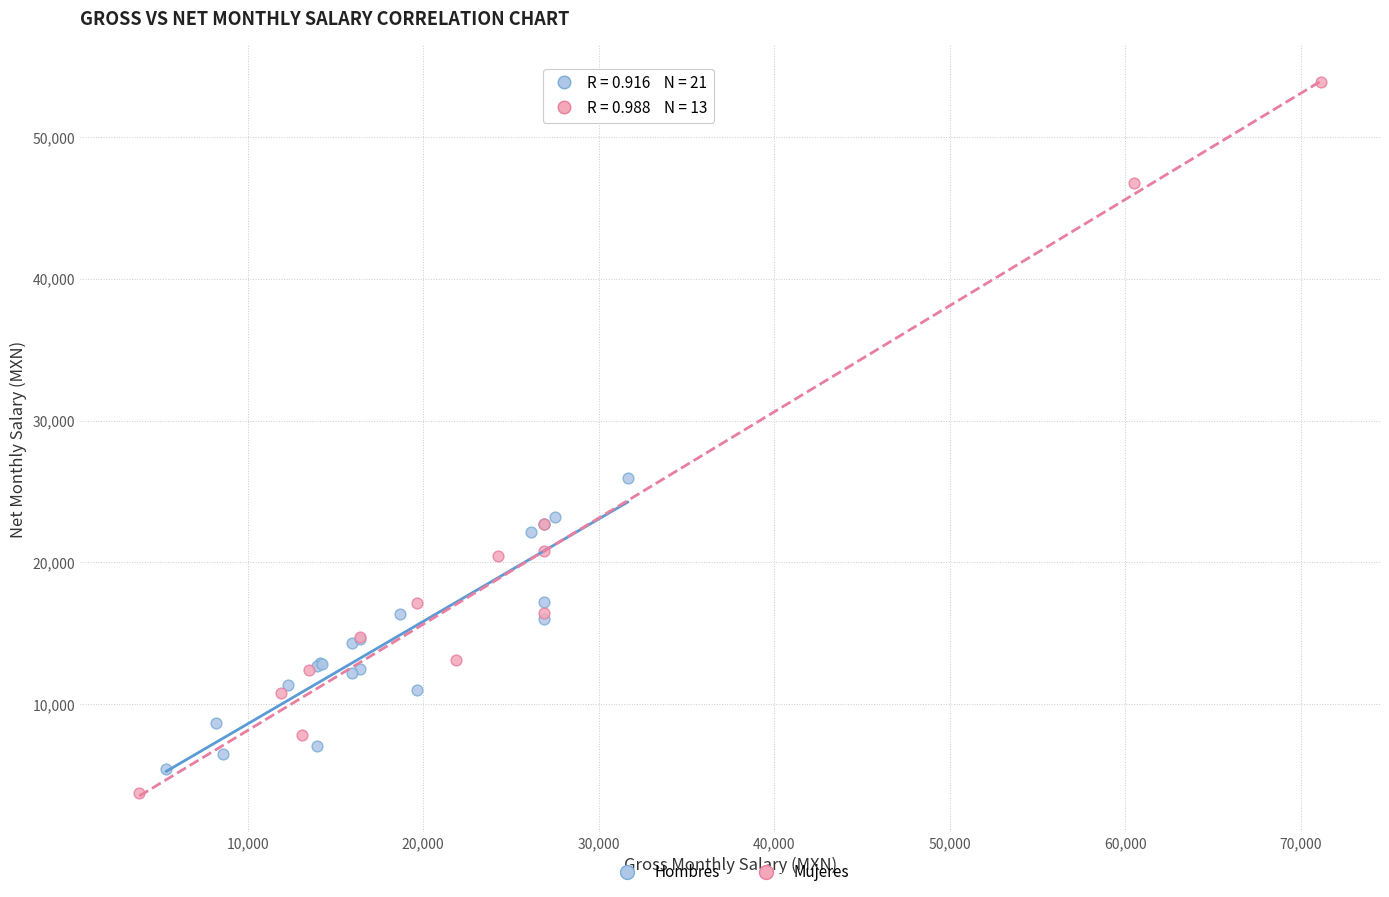

What are all the series names shown in the legend?

Hombres, Mujeres